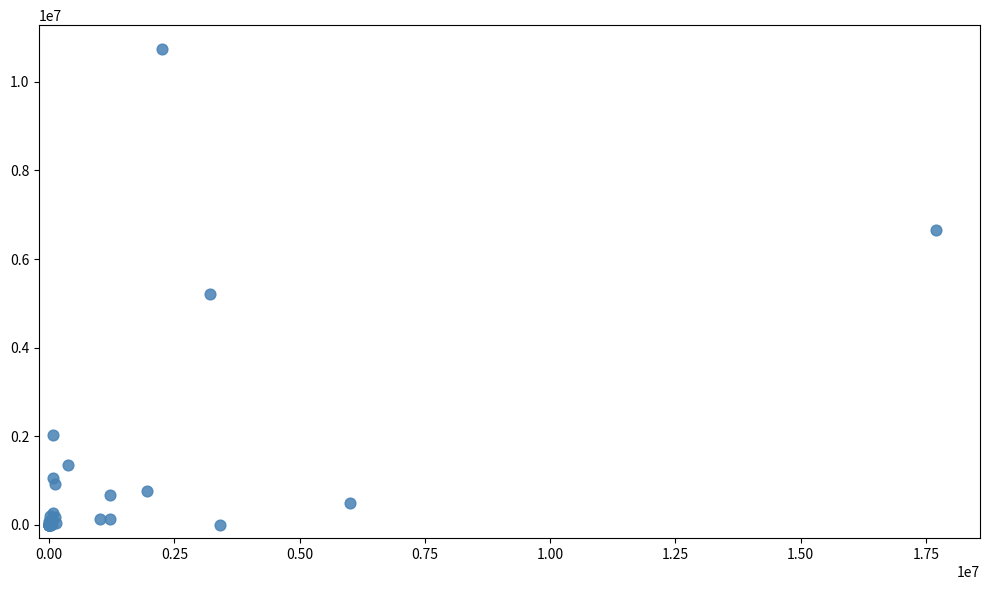

What Y value in the scatter plot is closest to 5371672?

5202151